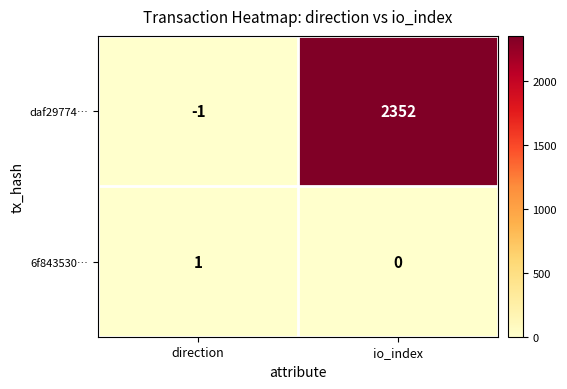

How many distinct data groups are displayed?

2